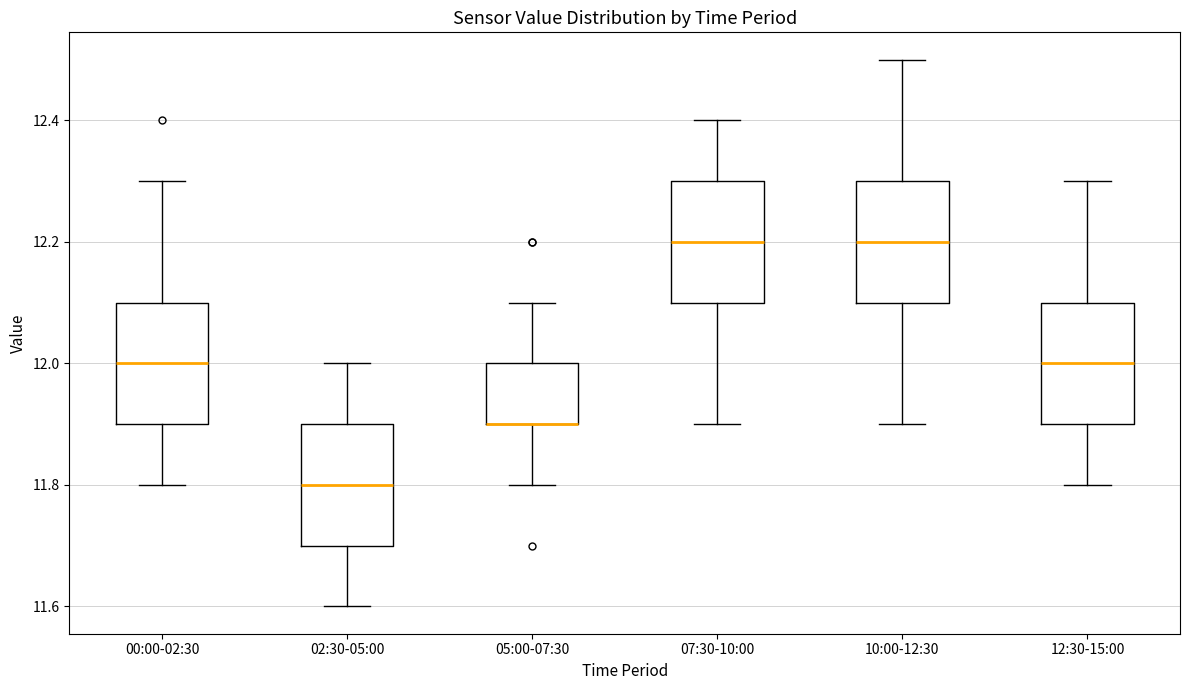

Reading left to right, read every box against the y-axis: the position of its median line, the range the box covers, and the ends of its whiskers. The values are not printed on the chart, so give them approximately, as read against the axis.

00:00-02:30: median 12.0, box 11.9 to 12.1, whiskers 11.8 to 12.3
02:30-05:00: median 11.8, box 11.7 to 11.9, whiskers 11.6 to 12.0
05:00-07:30: median 11.9 (drawn on the box's lower edge), box 11.9 to 12.0, whiskers 11.8 to 12.1
07:30-10:00: median 12.2, box 12.1 to 12.3, whiskers 11.9 to 12.4
10:00-12:30: median 12.2, box 12.1 to 12.3, whiskers 11.9 to 12.5
12:30-15:00: median 12.0, box 11.9 to 12.1, whiskers 11.8 to 12.3